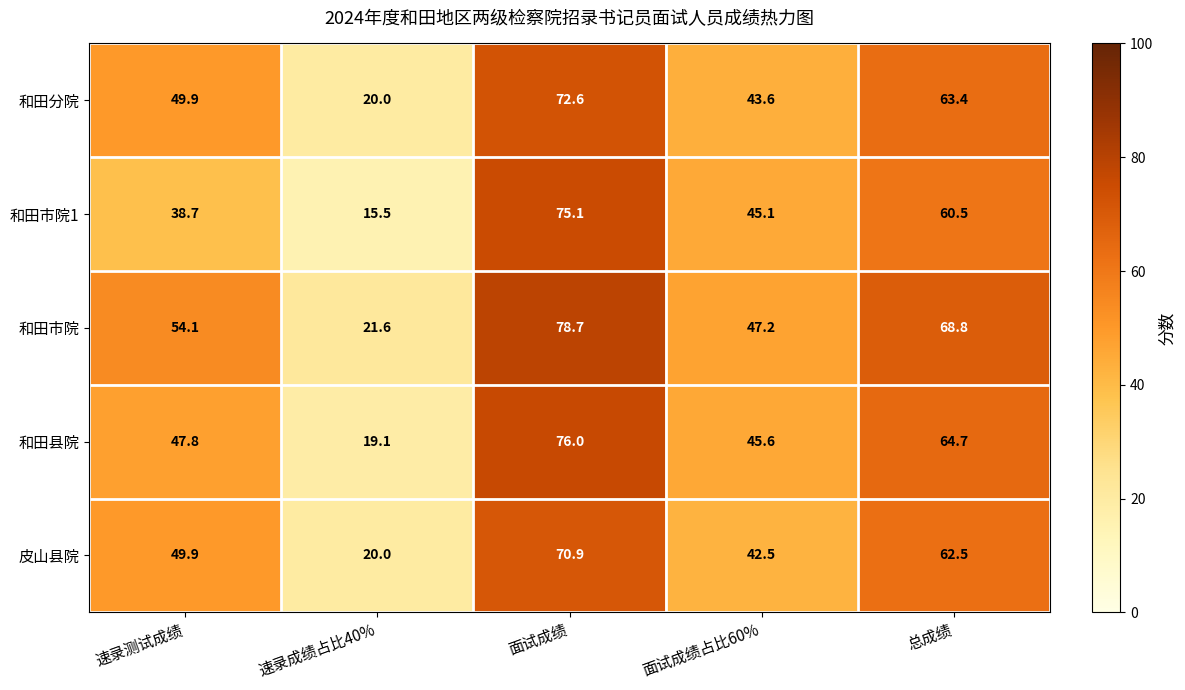

Which label corresponds to the largest value in the chart?

面试成绩